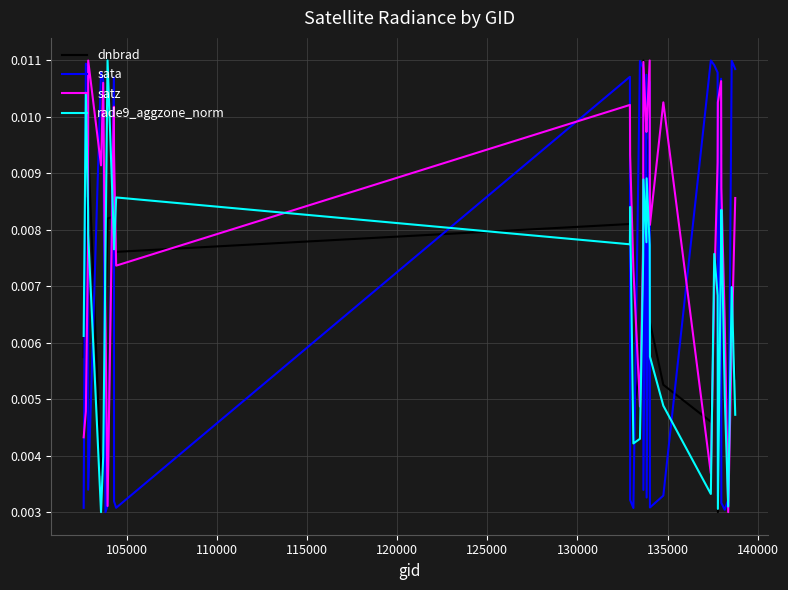

Which series ends up on top after the final intersection of sata and dnbrad?

sata